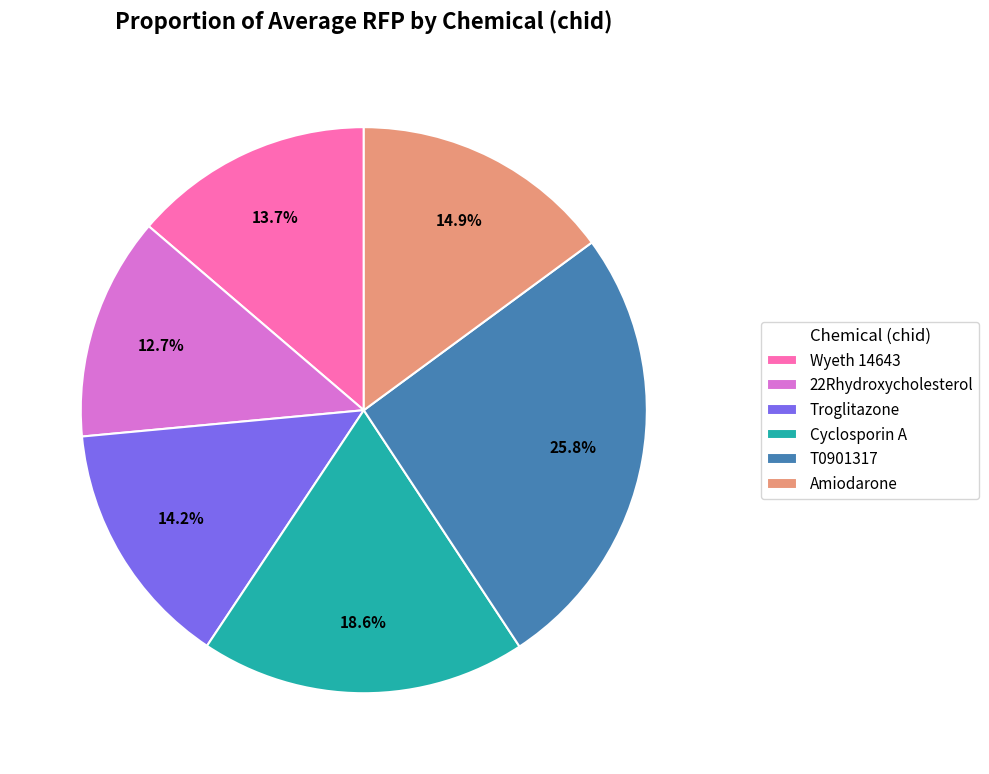

Between Amiodarone and Troglitazone, which is larger?

Amiodarone